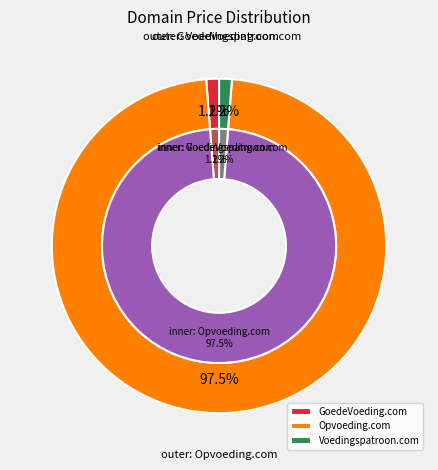

Approximately how many times larger is the value at Opvoeding.com compared to Voedingspatroon.com?

79.4